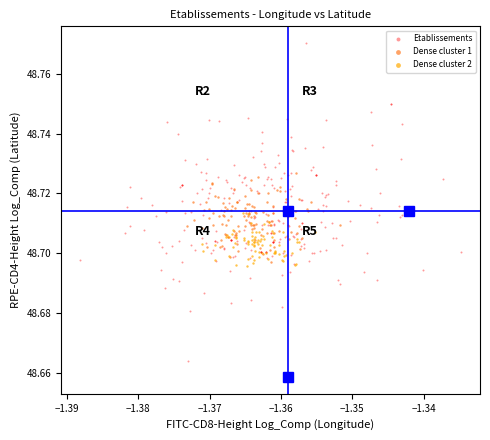

Which series reaches the minimum Y coordinate?

Etablissements